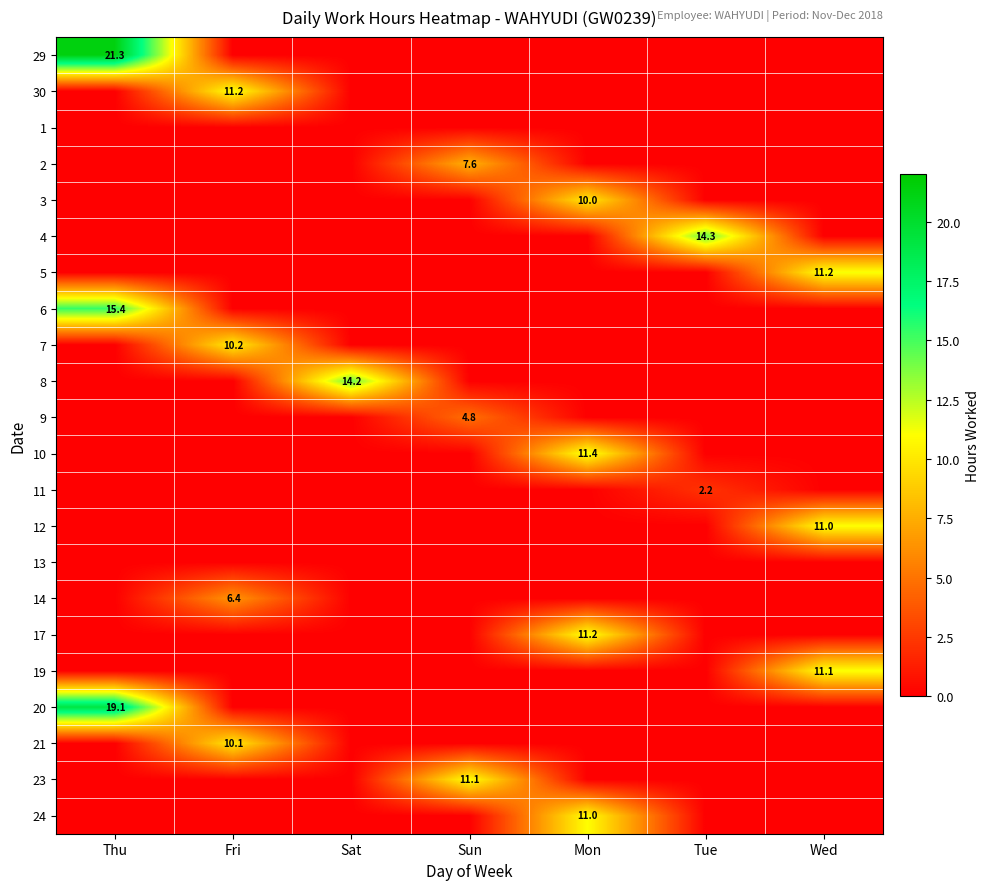

The 2 series shows 7.6 at Sun. True or false?

True